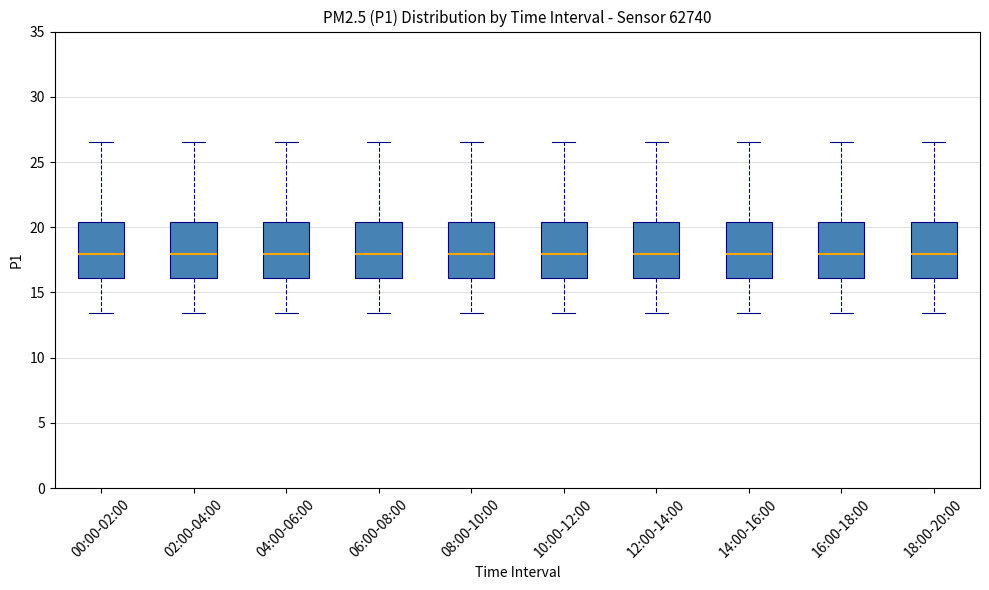

Reading left to right, read every box against the y-axis: the position of its median line, the range the box covers, and the ends of its whiskers. The values are not printed on the chart, so give them approximately, as read against the axis.

00:00-02:00: median 18.0, box 16.0 to 20.5, whiskers 13.5 to 26.5
02:00-04:00: median 18.0, box 16.0 to 20.5, whiskers 13.5 to 26.5
04:00-06:00: median 18.0, box 16.0 to 20.5, whiskers 13.5 to 26.5
06:00-08:00: median 18.0, box 16.0 to 20.5, whiskers 13.5 to 26.5
08:00-10:00: median 18.0, box 16.0 to 20.5, whiskers 13.5 to 26.5
10:00-12:00: median 18.0, box 16.0 to 20.5, whiskers 13.5 to 26.5
12:00-14:00: median 18.0, box 16.0 to 20.5, whiskers 13.5 to 26.5
14:00-16:00: median 18.0, box 16.0 to 20.5, whiskers 13.5 to 26.5
16:00-18:00: median 18.0, box 16.0 to 20.5, whiskers 13.5 to 26.5
18:00-20:00: median 18.0, box 16.0 to 20.5, whiskers 13.5 to 26.5